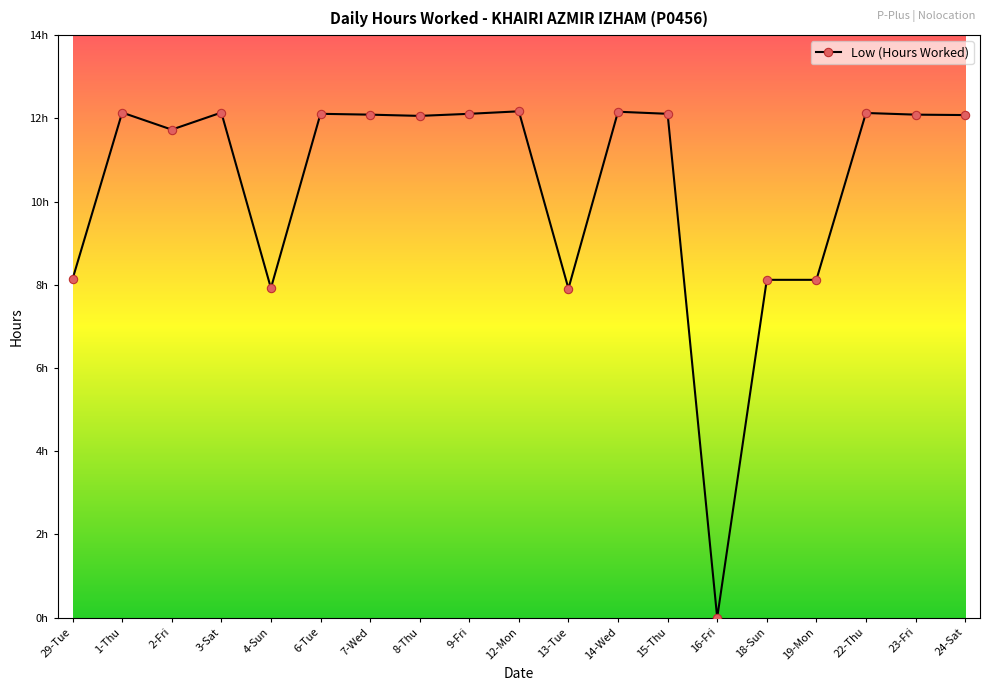

How many points are higher than both their immediate neighbors (excluding endpoints)?

6